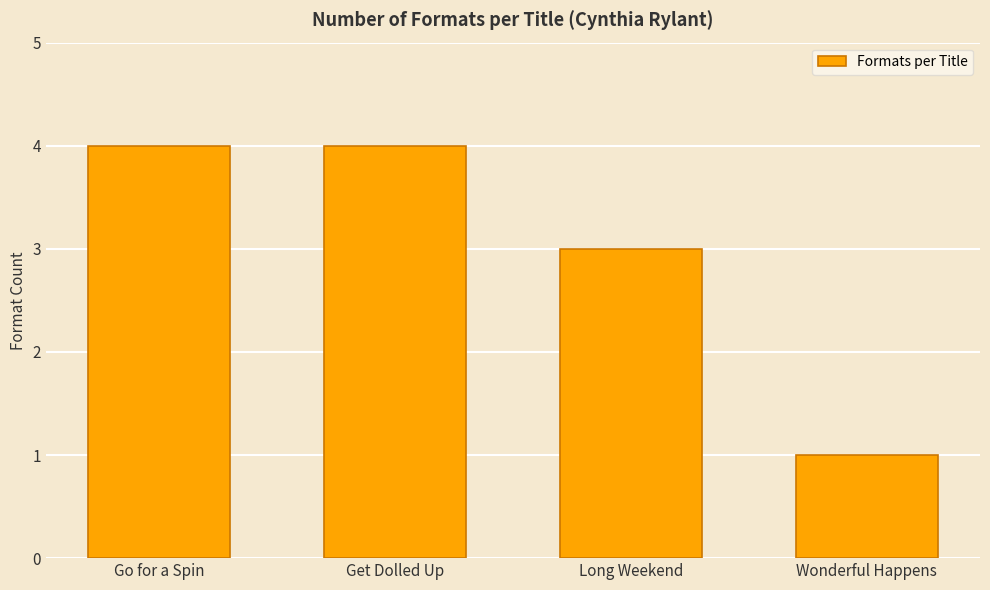

How many values are below 4?

2